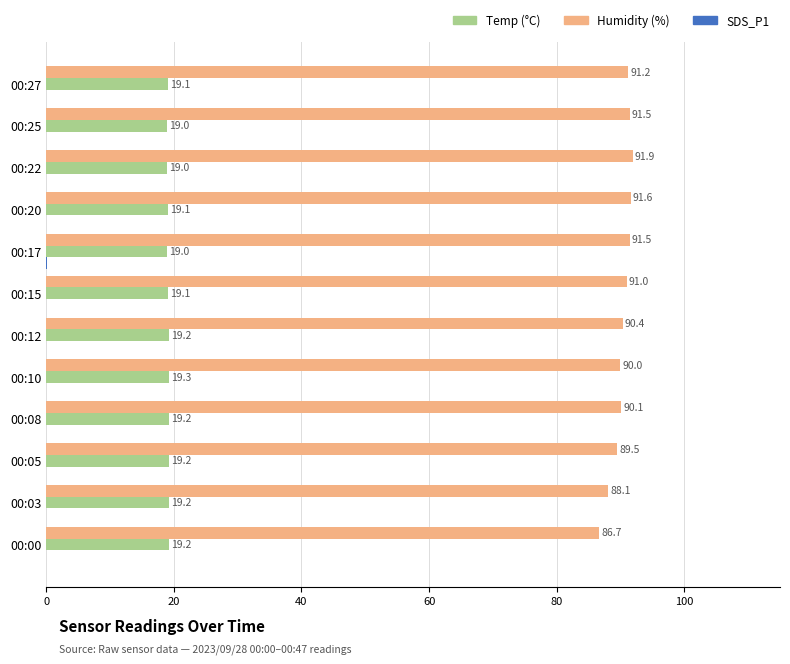

At which category is the sum across all series the highest?

00:22